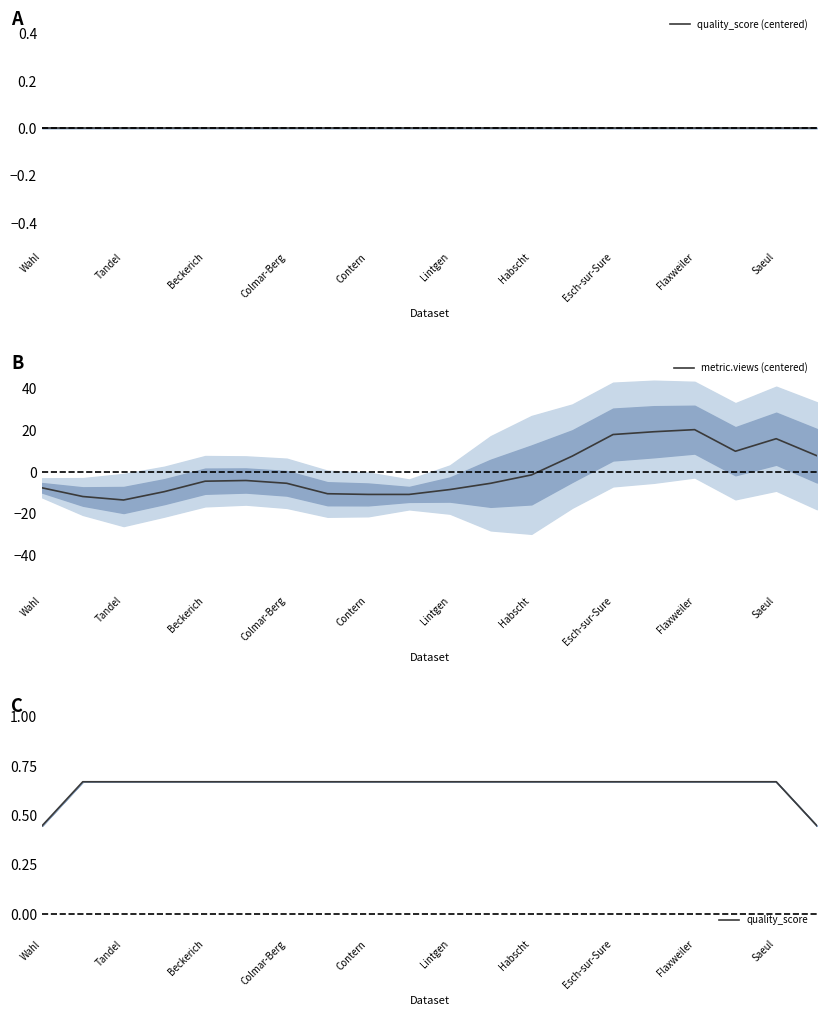

Is this an area chart (filled region under the line)?

No